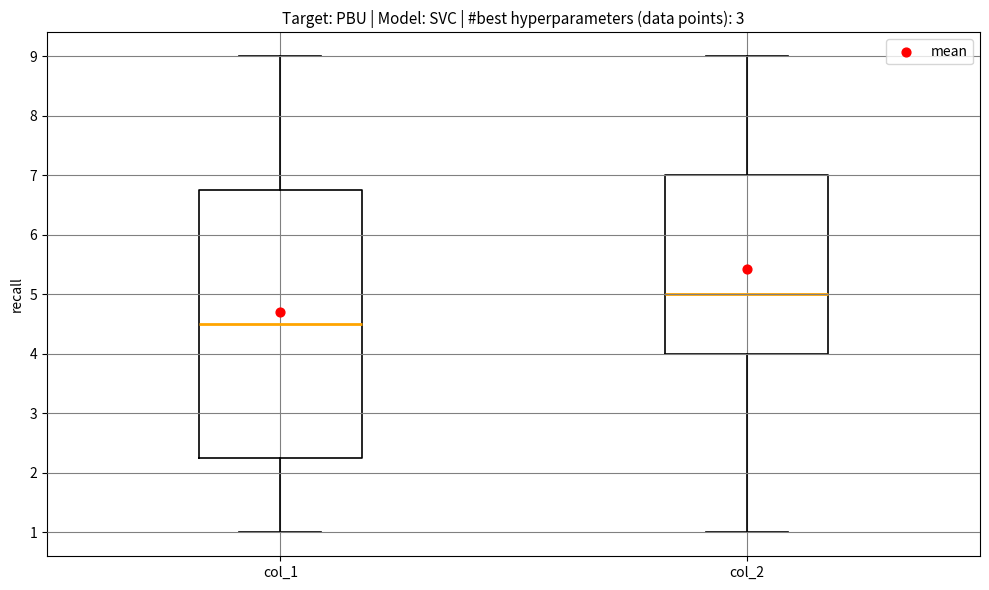

Reading left to right, transcribe this box plot: for each box, give where its median line is, the range the box spans, and where its two whiskers end, as read against the y-axis. The values are not printed on the chart, so give them approximately, as read against the axis.

col_1: median 4.5, box 2.3 to 6.8, whiskers 1.0 to 9.0
col_2: median 5.0, box 4.0 to 7.0, whiskers 1.0 to 9.0